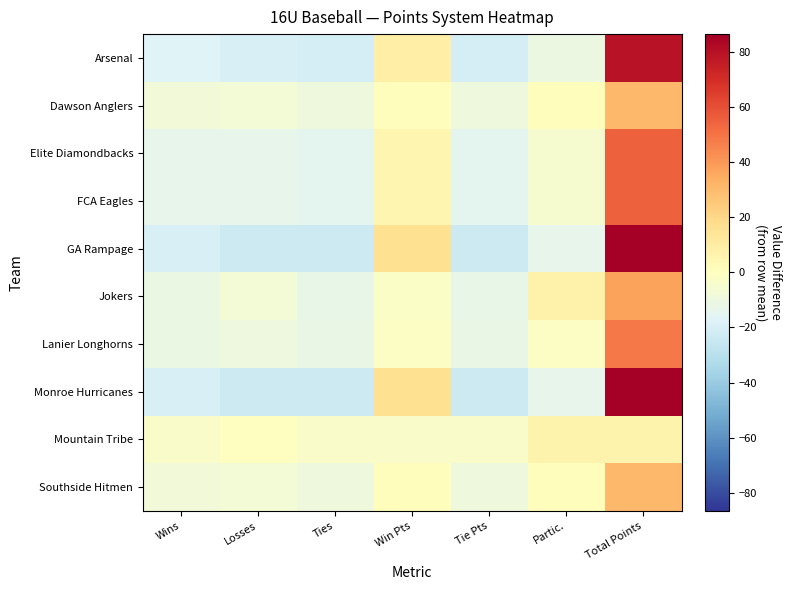

What is the spread (max minus min) of values at Wins?

16.1